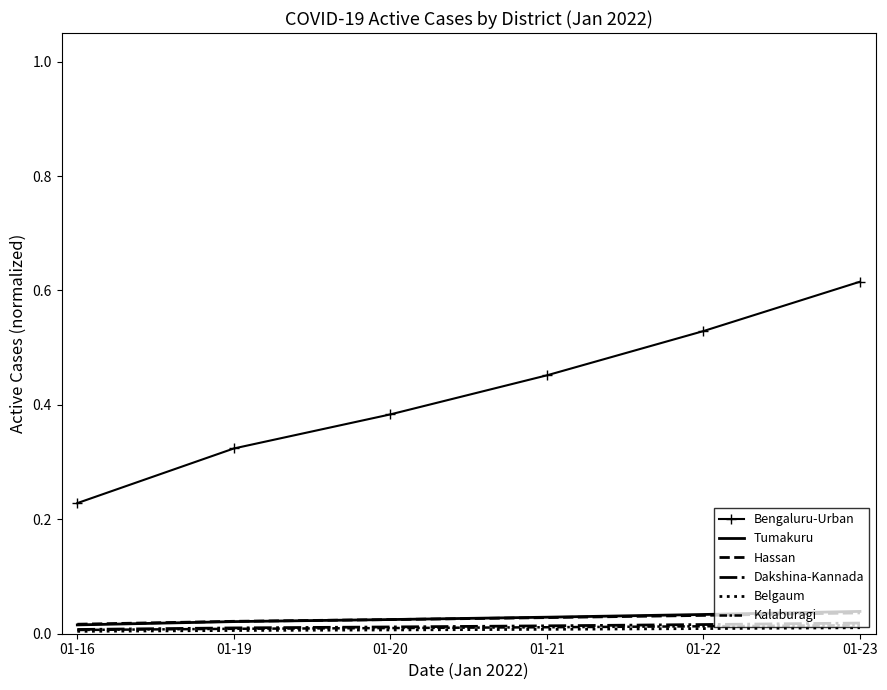

Which has a higher value, 01-21 or 01-19?

01-21